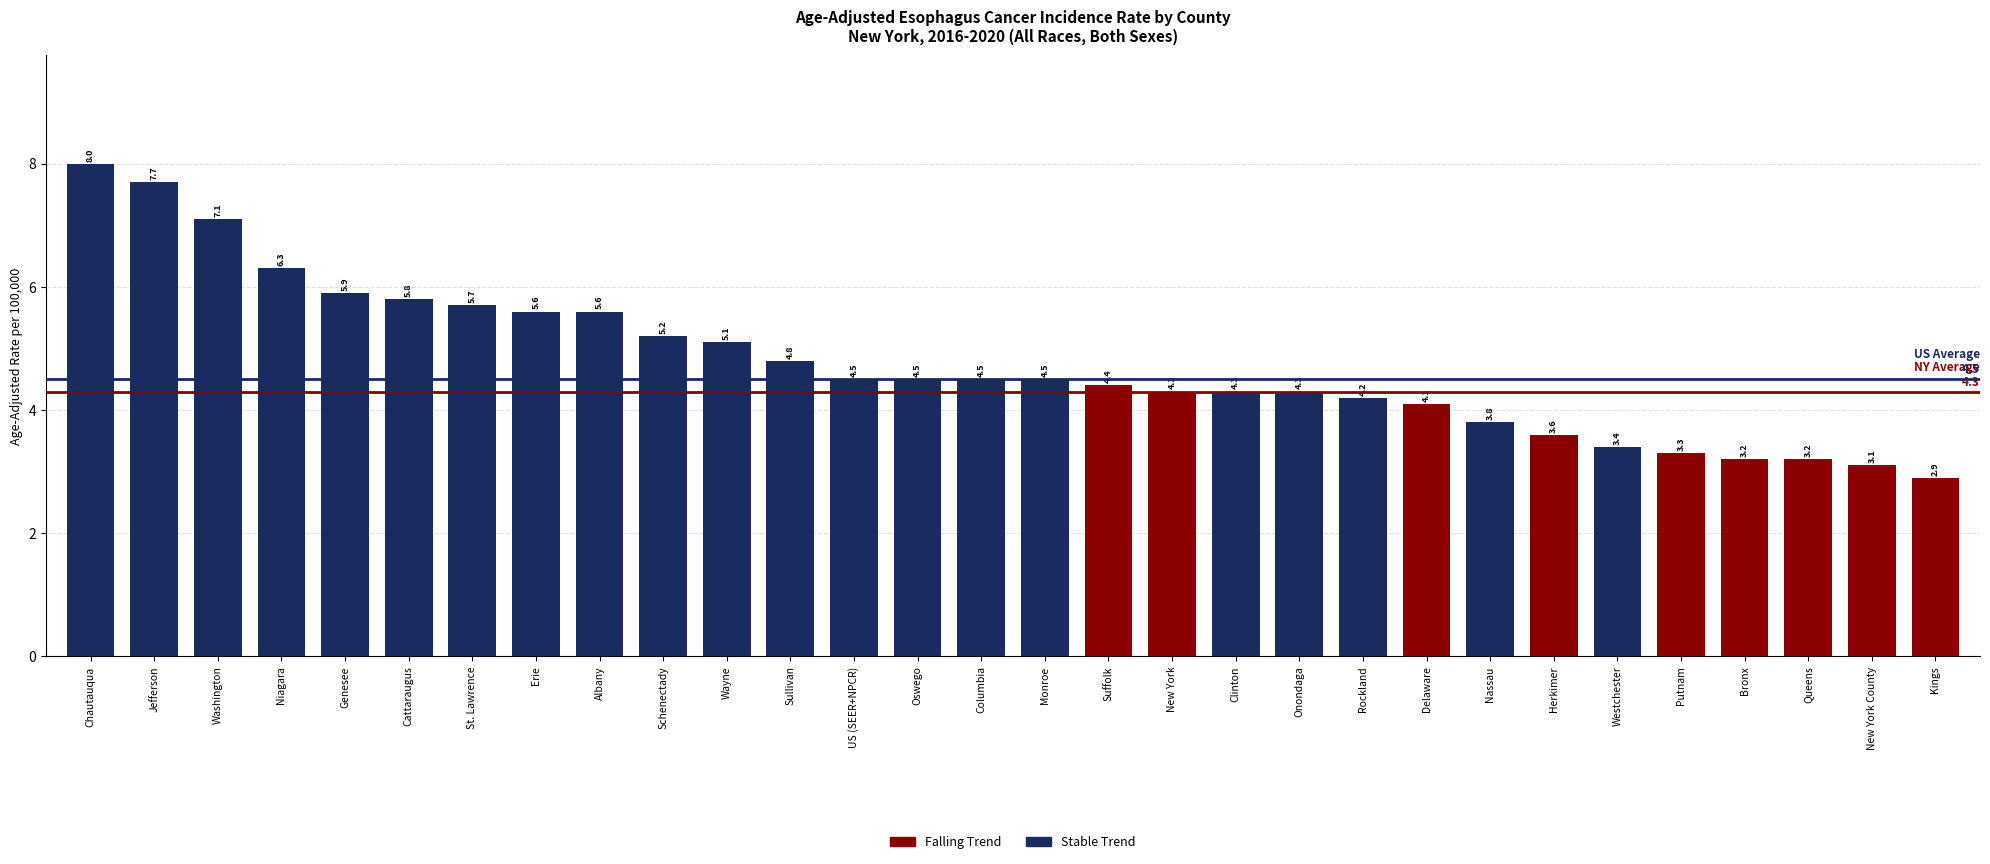

Count the number of data series in this chart.

1